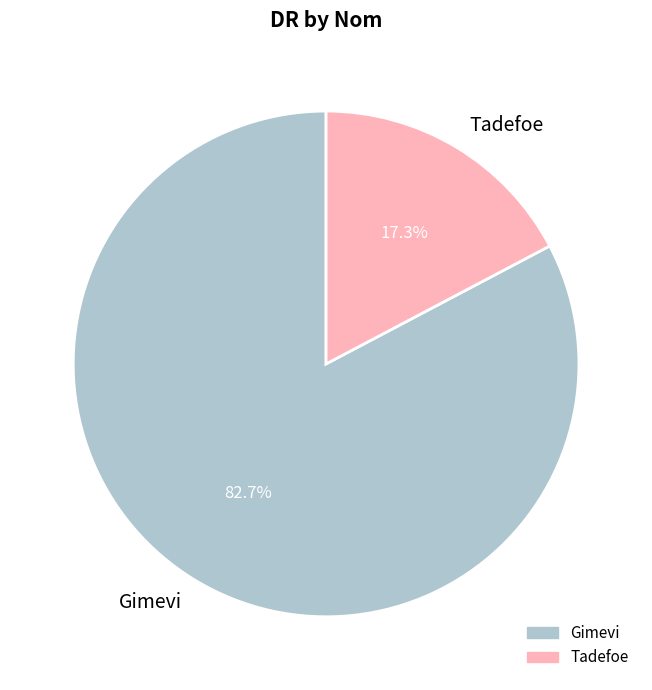

To the nearest percent, what percentage of the pie is Tadefoe?

17%